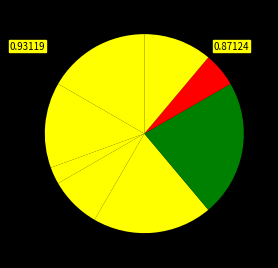

Count the number of slices in the pie.

8